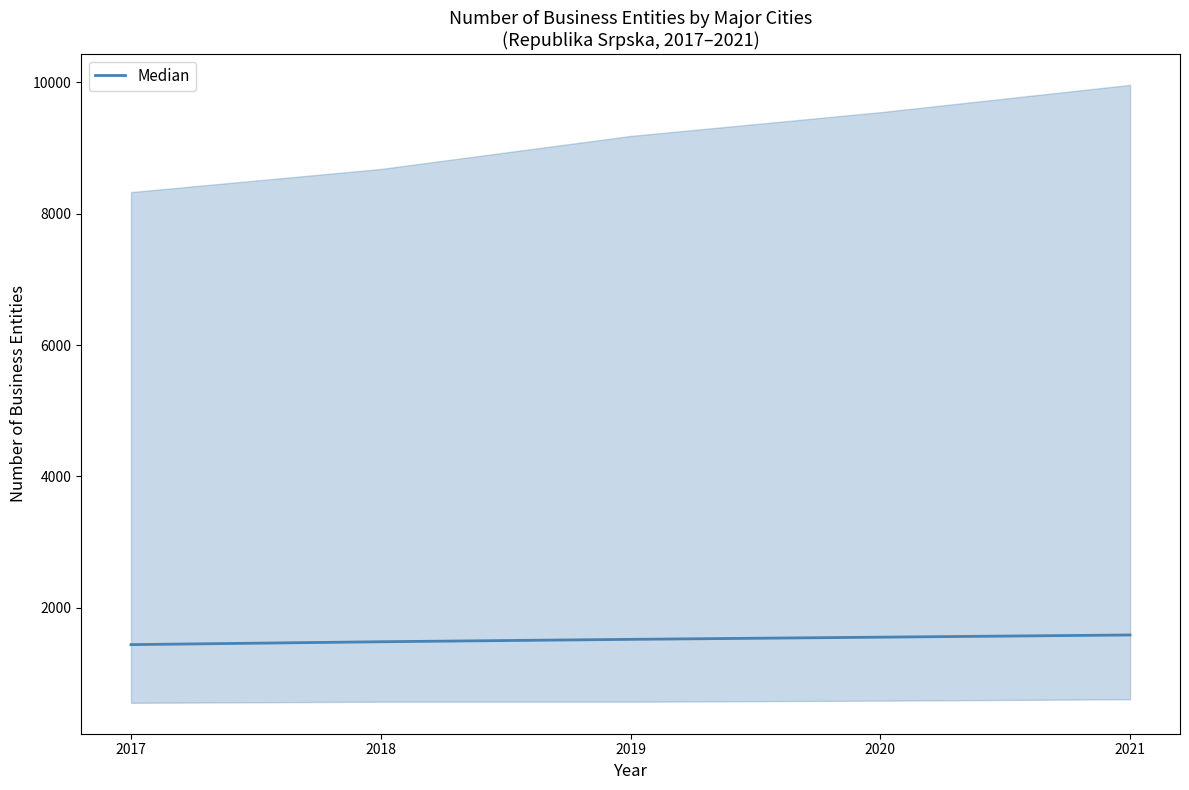

What is the value of the 3rd point from the left?

1521.0